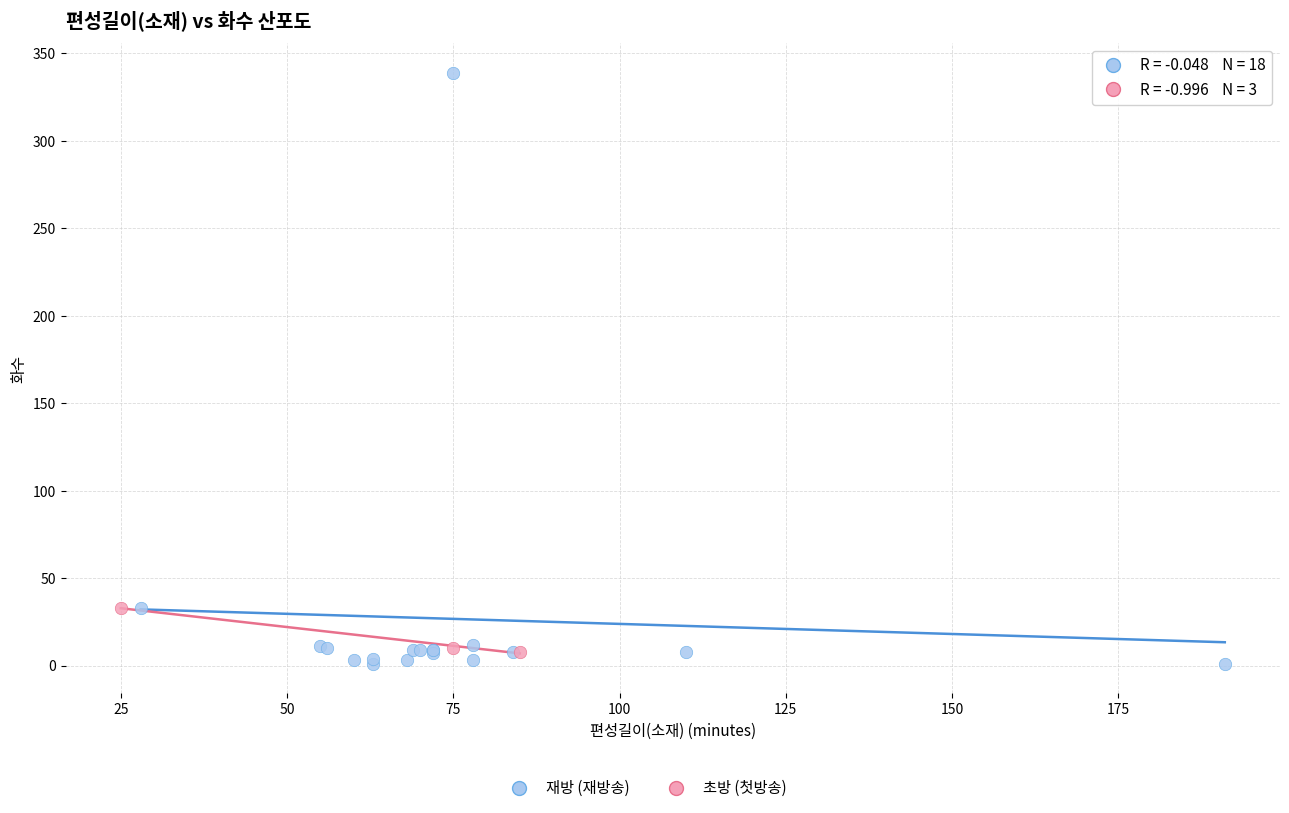

Which series contains the highest Y value?

재방 (재방송)